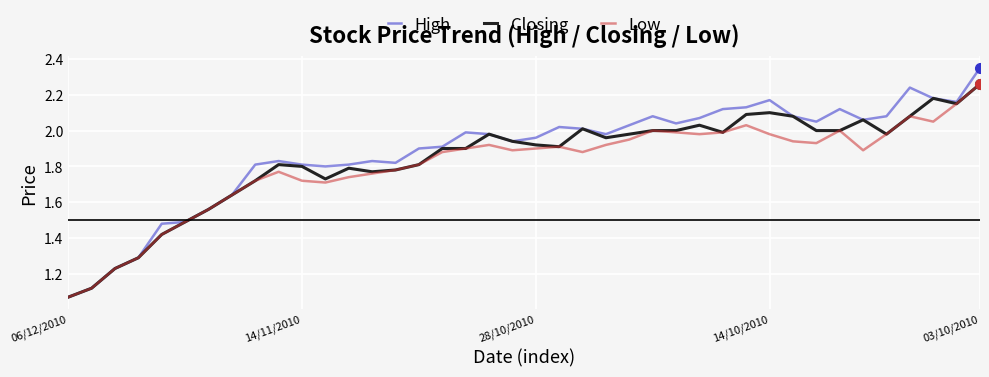

In High, how many points are higher than both neighbors (excluding endpoints)?

8